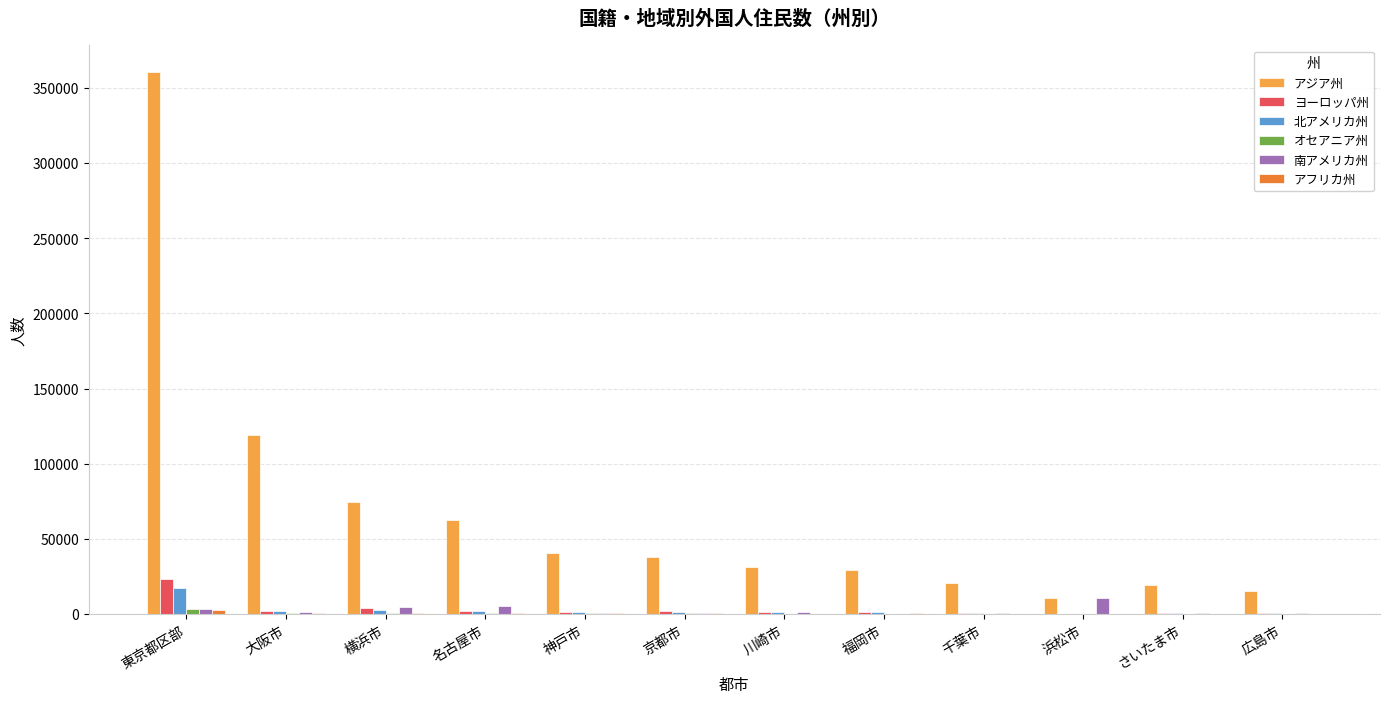

At which category is the sum across all series the highest?

東京都区部